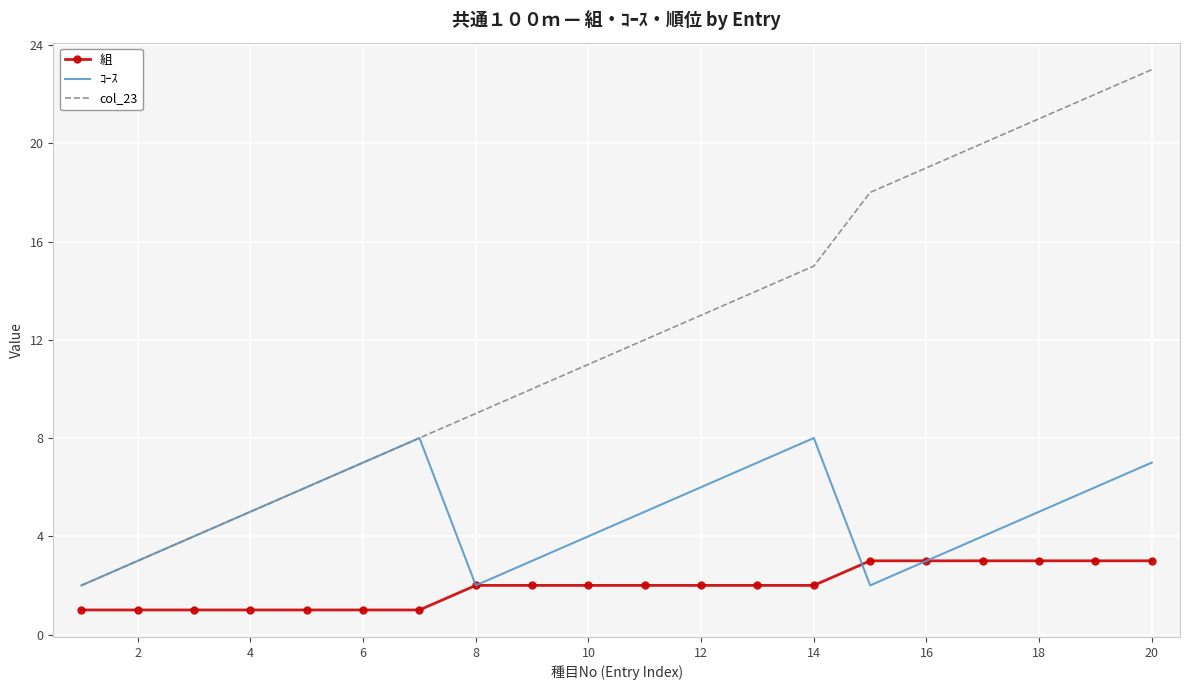

How many interior local peaks does the ｺｰｽ series have?

2